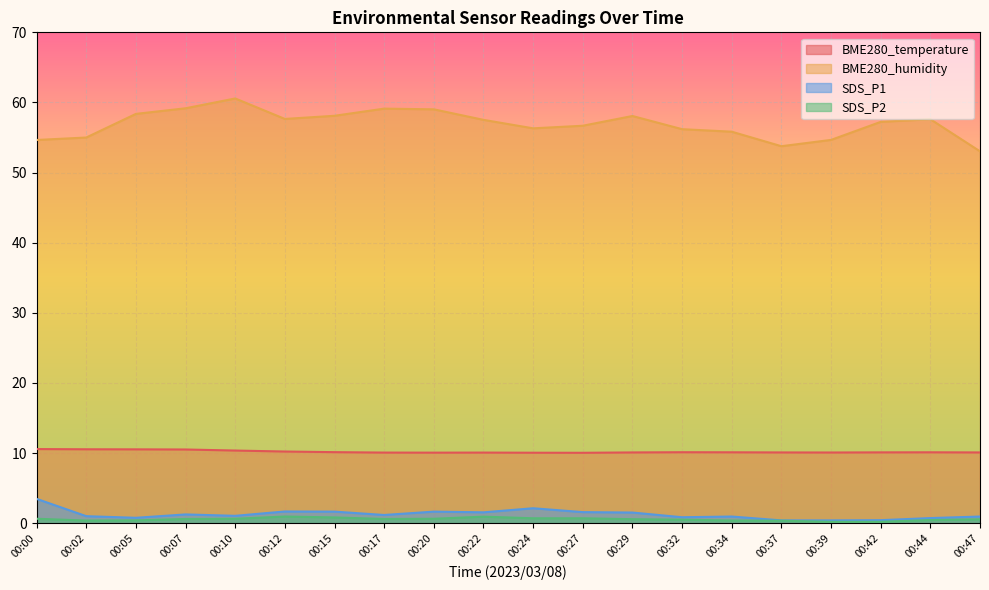

Count the number of data series in this chart.

4